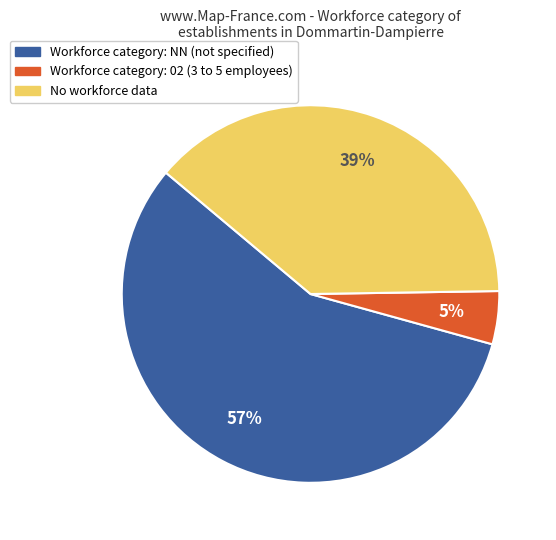

True or false: Workforce category: 02 (3 to 5 employees) accounts for 5% of the total.

True